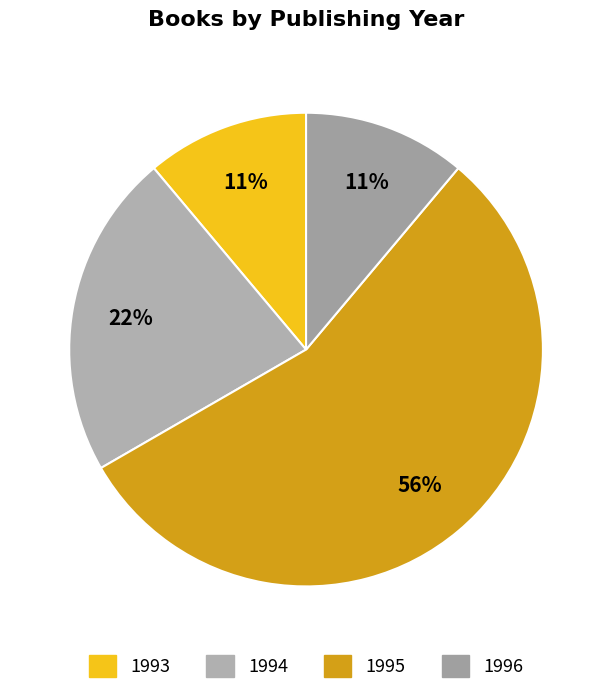

Combined, what portion of the pie is 1996 and 1994?

33.3%